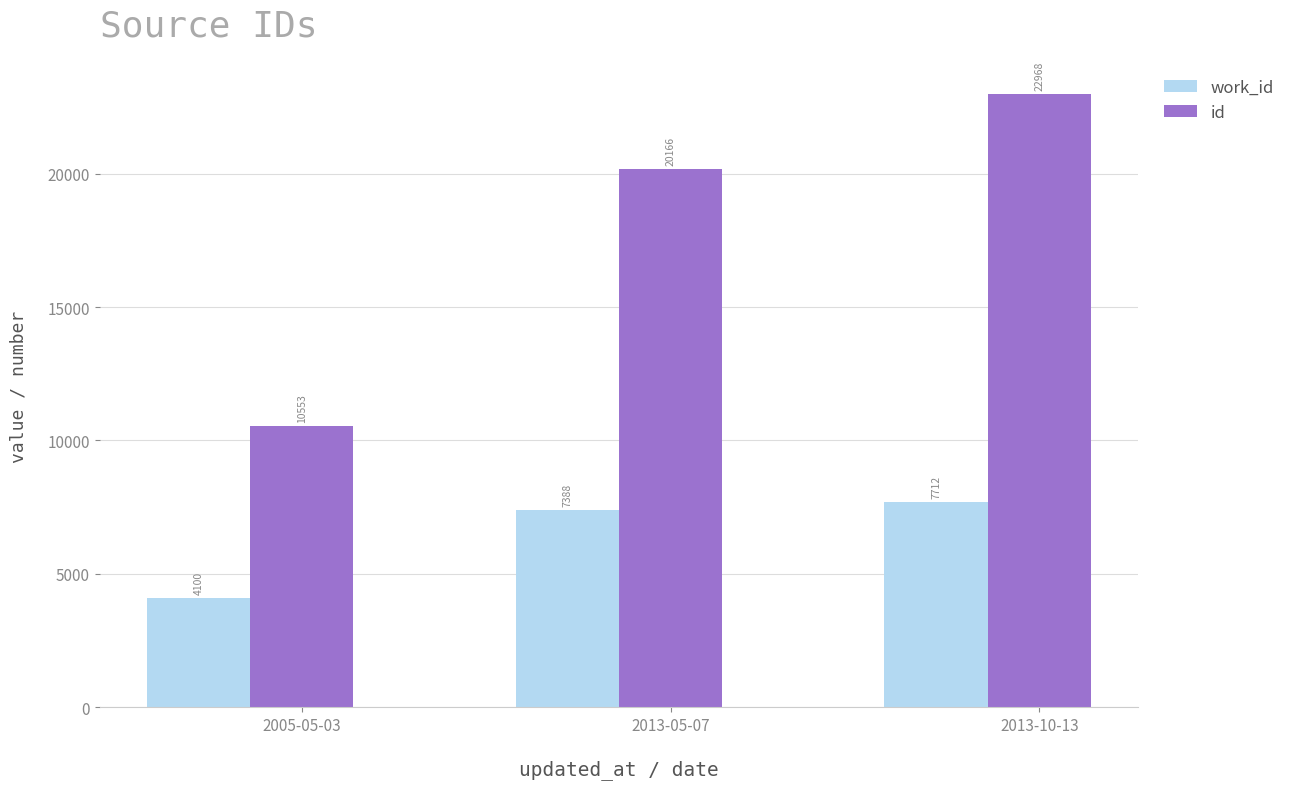

At which label is id closest to 16760?

2013-05-07